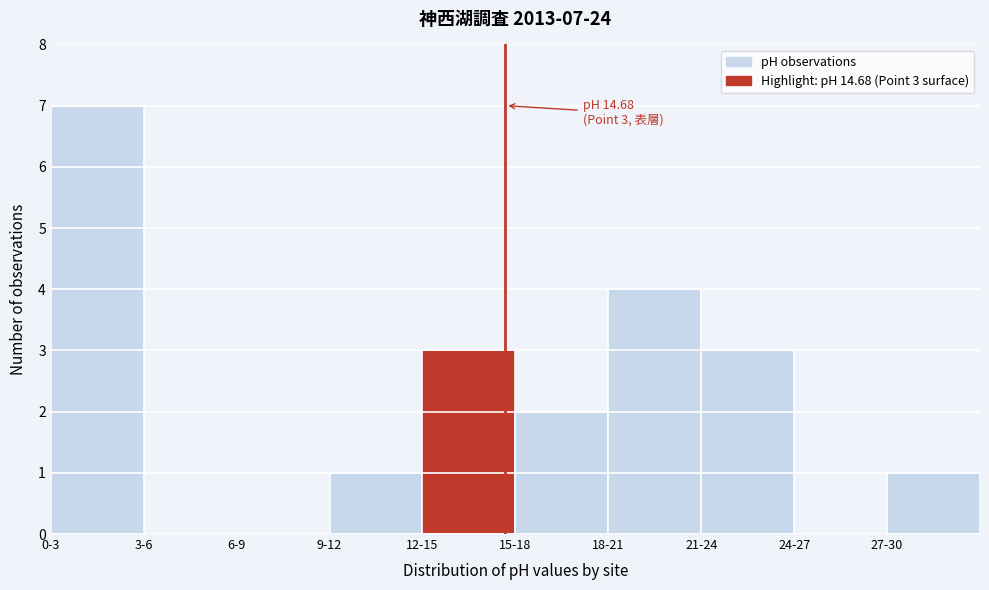

Reading left to right, what are all the values shown in this chart?

0-3=7	3-6=0	6-9=0	9-12=1	12-15=3	15-18=2	18-21=4	21-24=3	24-27=0	27-30=1